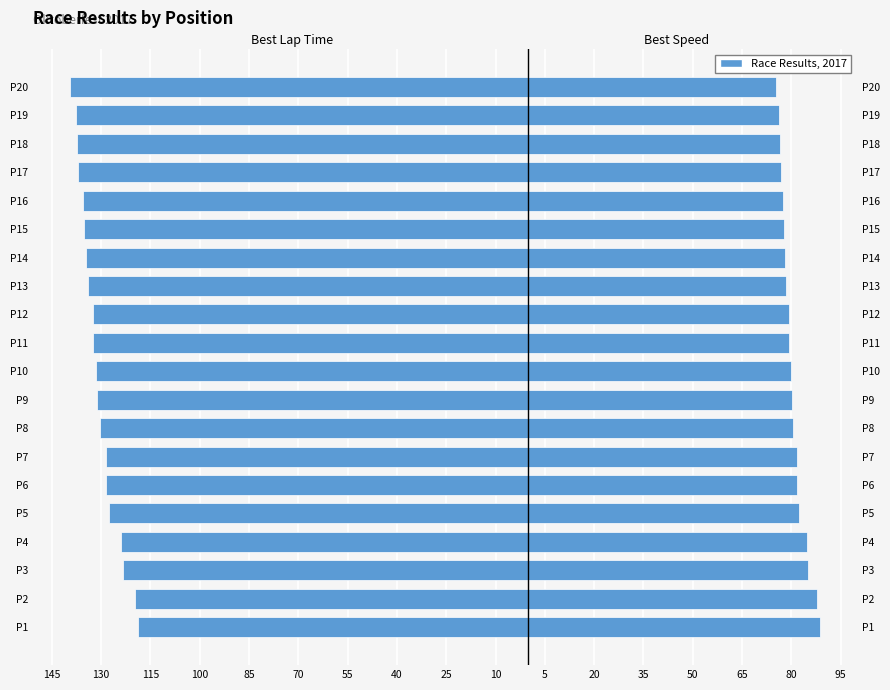

Read the Best Lap Time (s) value at P20.

-139.3